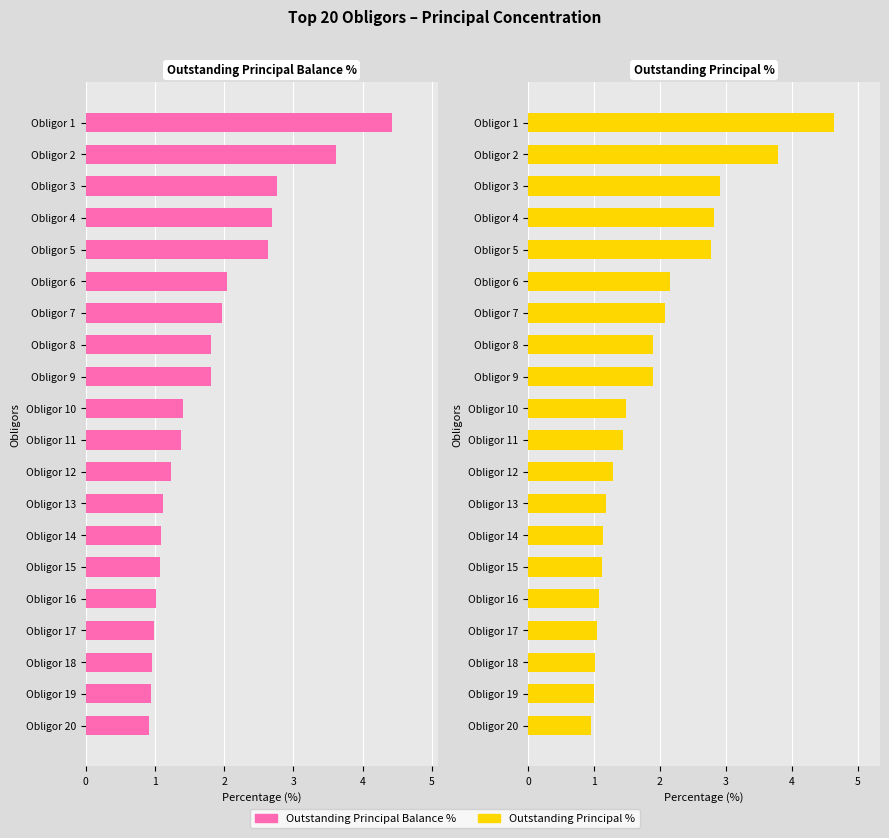

How many data points in Outstanding Principal % are less than 1?

1